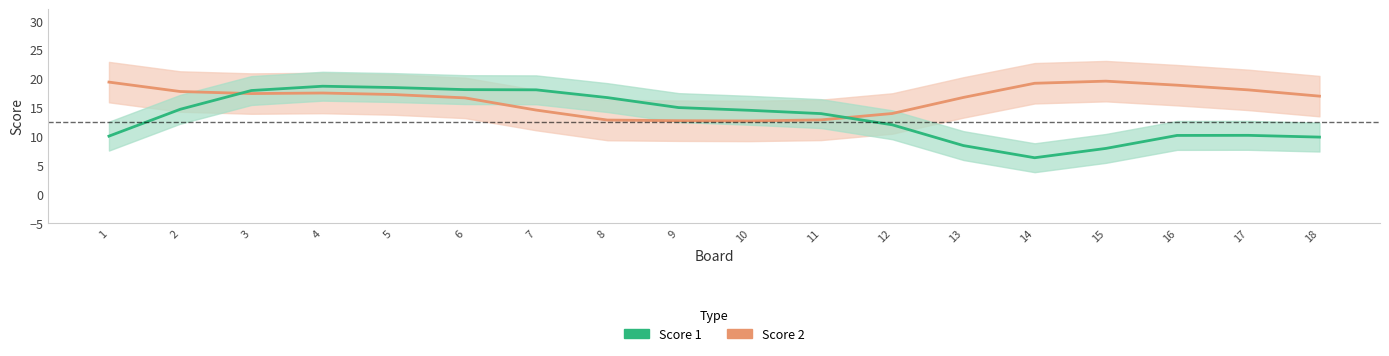

How many intersections are there between Score 2 line and Score 1 line?

2